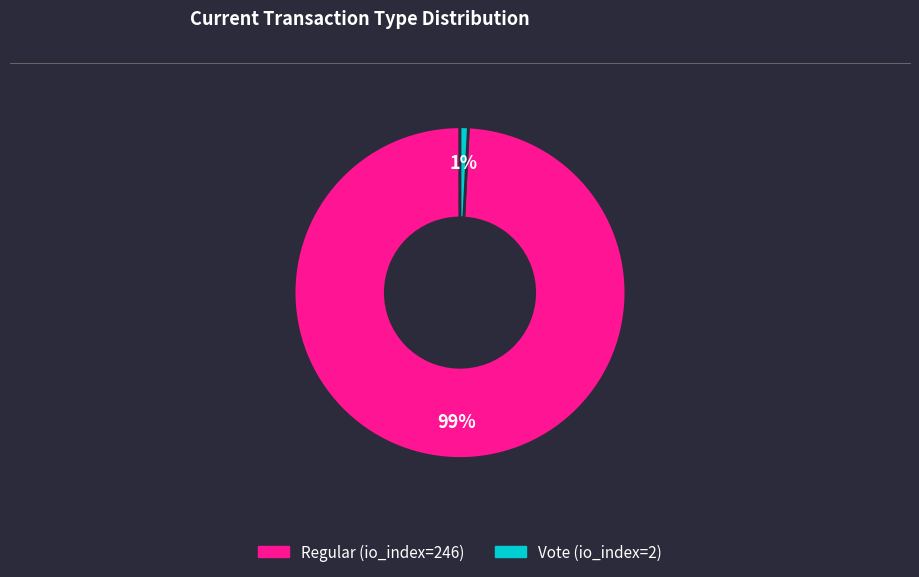

Do Vote (io_index=2) and Regular (io_index=246) together represent more than half of the pie?

Yes